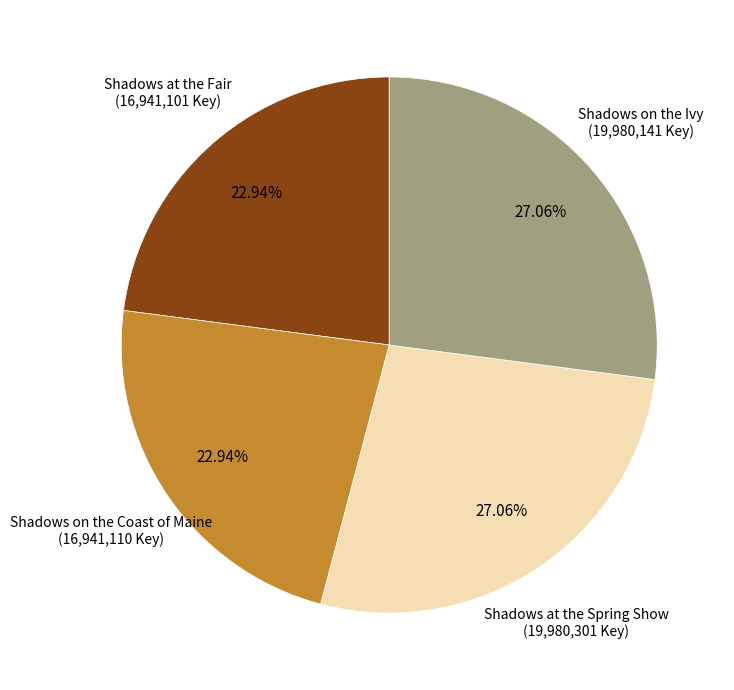

To the nearest percent, what is the difference between the largest and smallest slice percentages?

4%